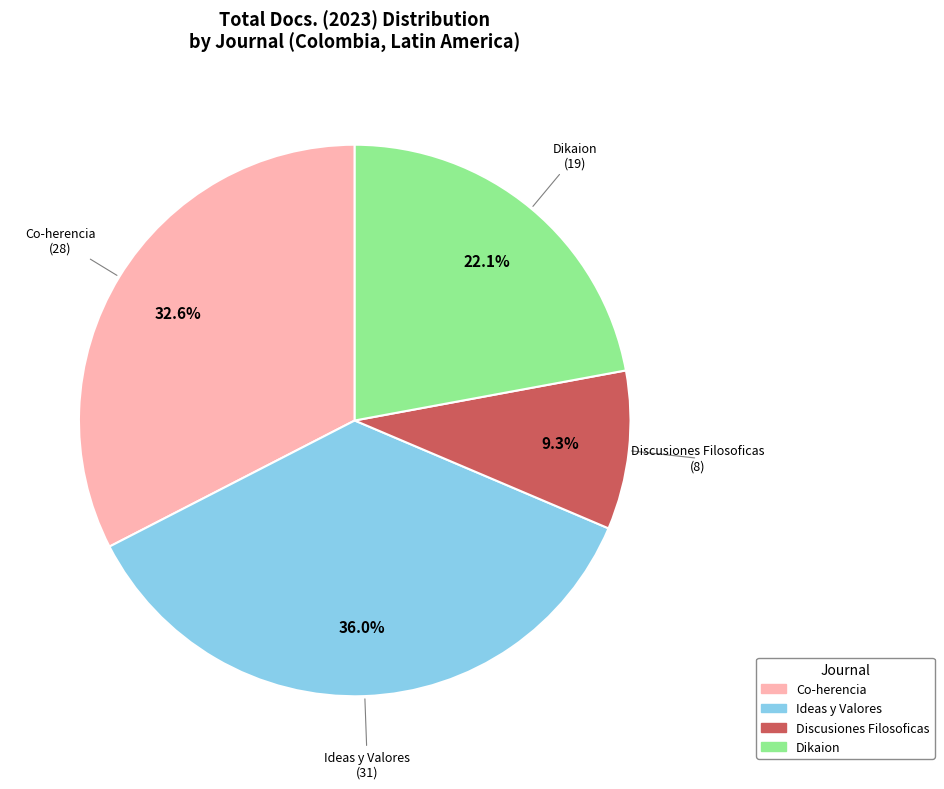

Is there a majority slice in this chart?

No